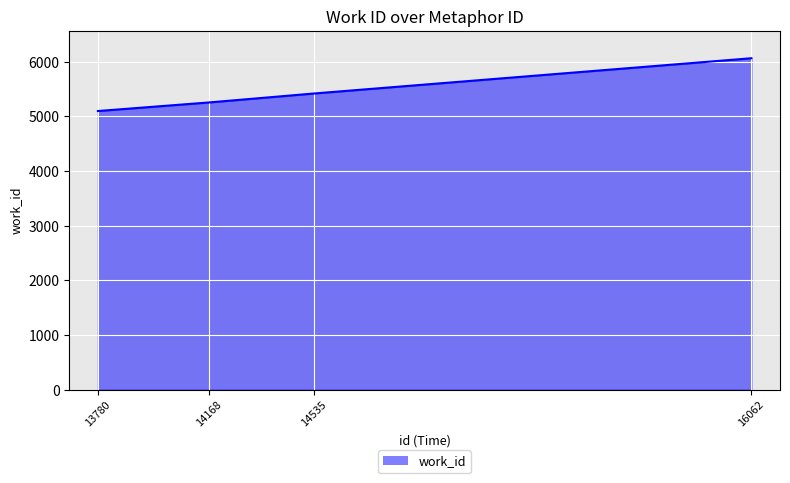

Reading right to left, transcribe all the data shown in this chart.

16062=6064	14535=5419	14168=5255	13780=5098